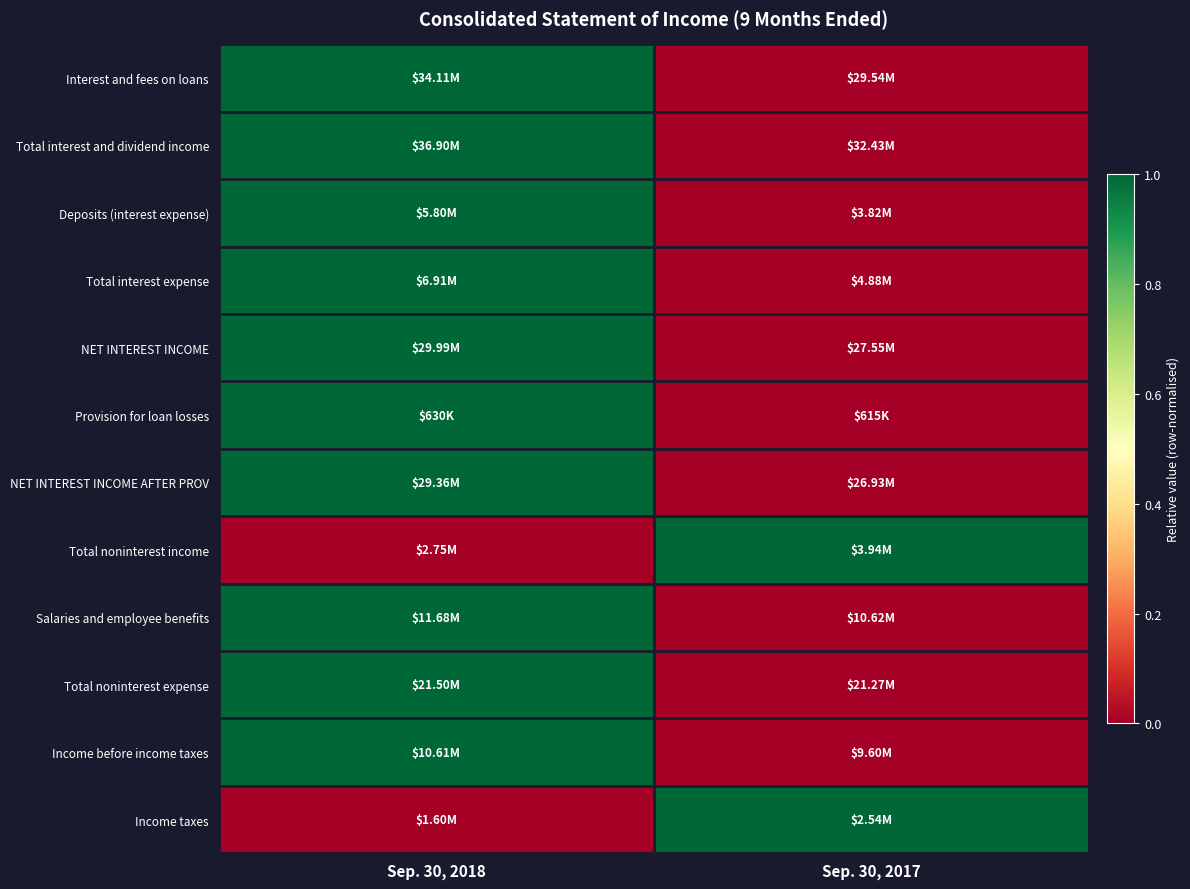

Between Sep. 30, 2018 and Sep. 30, 2017, which is larger?

Sep. 30, 2018